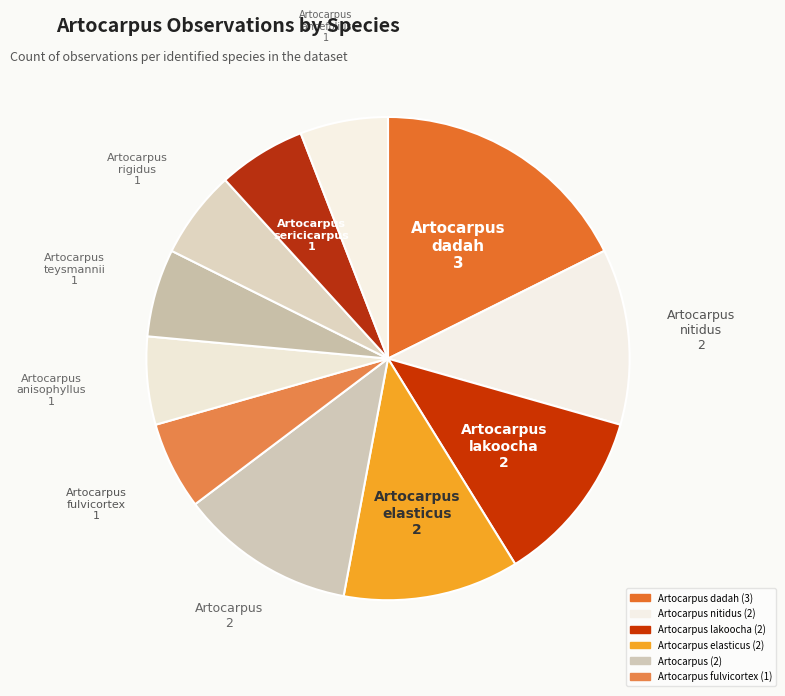

How many segments does this pie chart have?

11